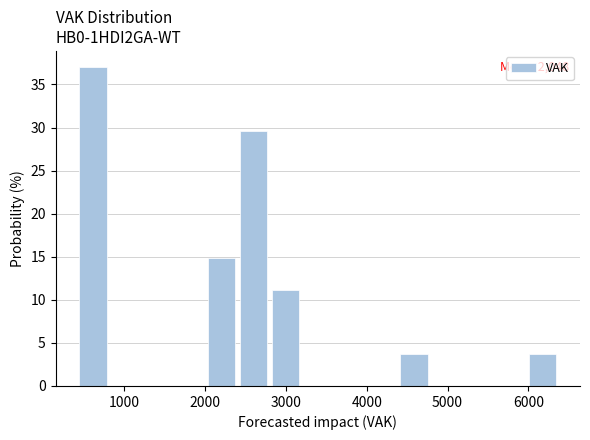

Read against the x-axis, roughly where is the centre of the tallest bar?

600